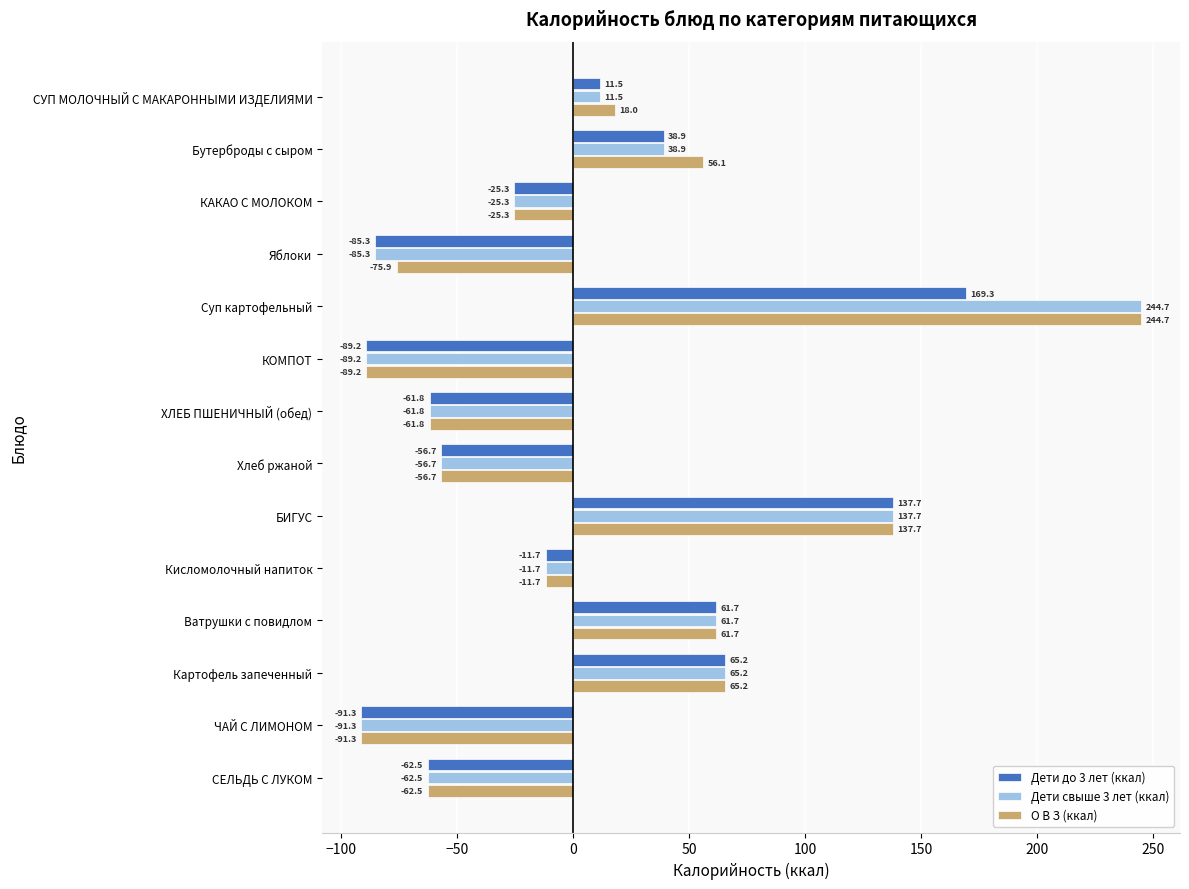

The value of О В З (ккал) at Картофель запеченный is 65.2. True or false?

True